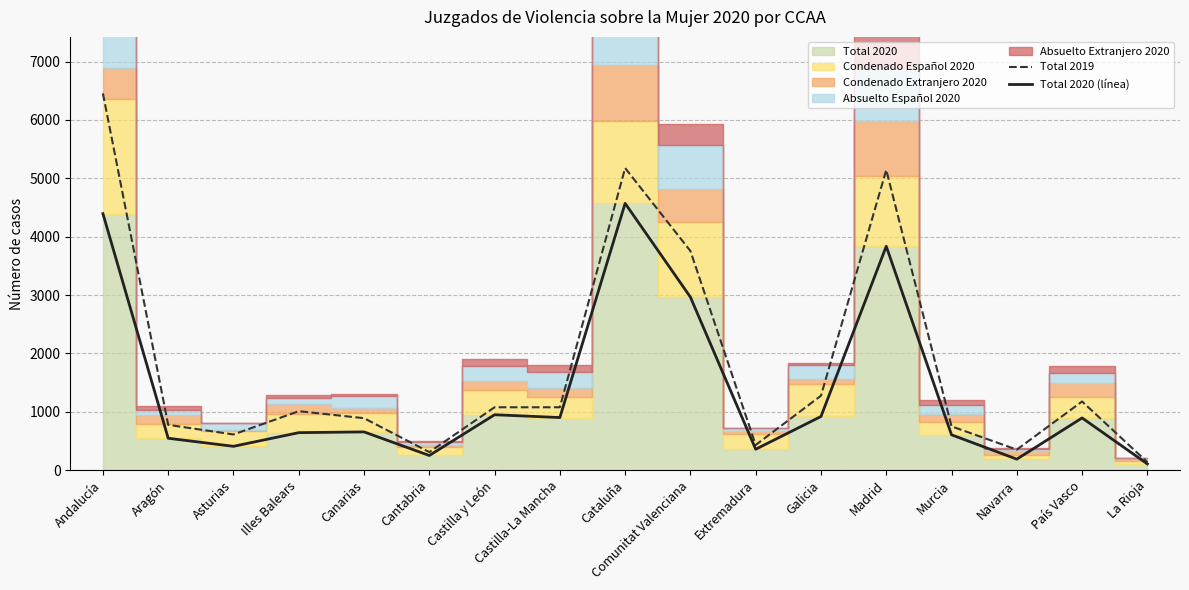

True or false: Total 2020 (línea) and Total 2019 intersect in this chart.

False